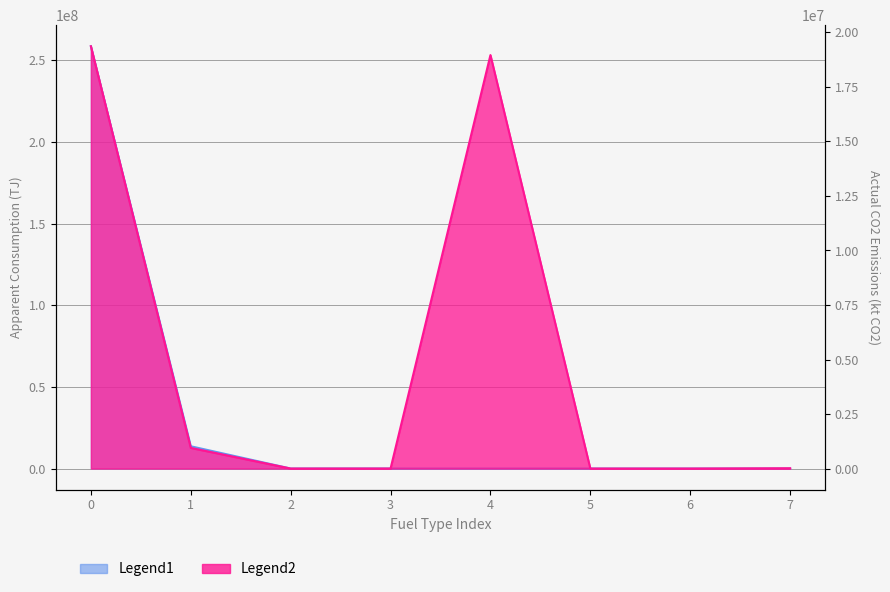

List the series in order of their peak value, highest first.

Legend1, Legend2